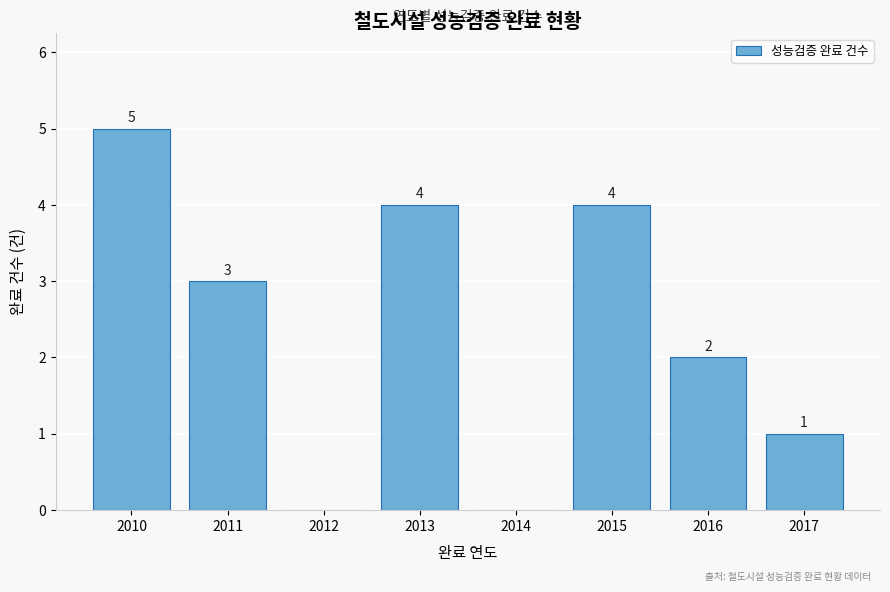

Reading left to right, what are all the values shown in this chart?

2010=5	2011=3	2012=0	2013=4	2014=0	2015=4	2016=2	2017=1